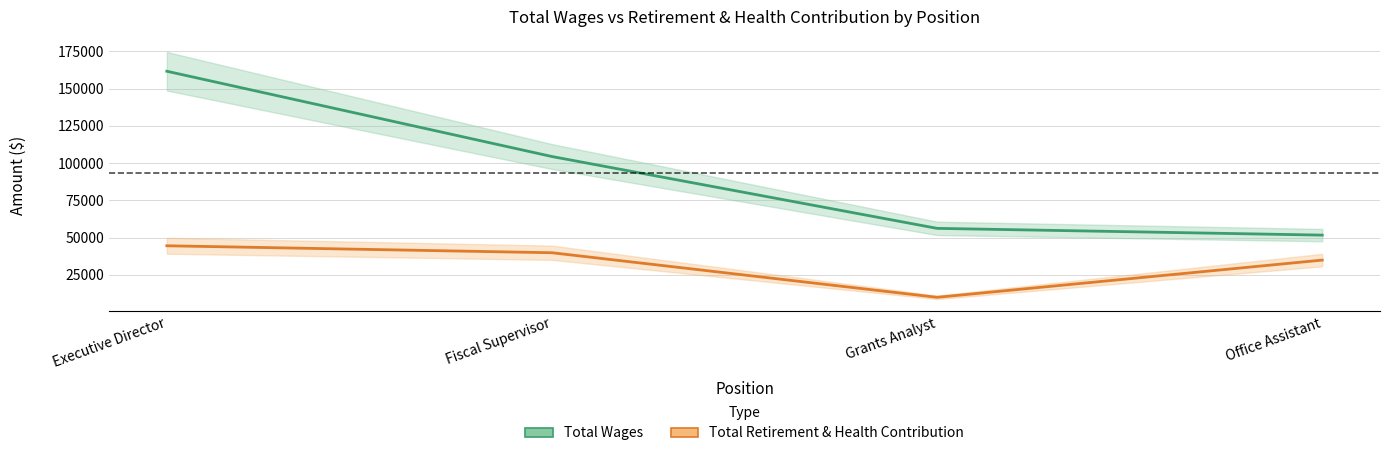

True or false: Total Wages has more than 2 points higher than both neighbors.

False